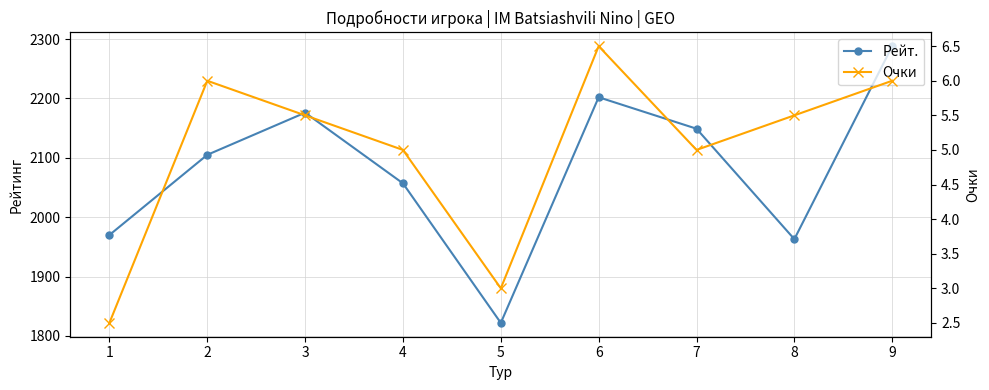

Reading left to right, what are all the values shown in this chart?

Рейт.: 1970.0	2105.0	2176.0	2057.0	1822.0	2202.0	2149.0	1963.0	2288.0
Очки: 2.5	6.0	5.5	5.0	3.0	6.5	5.0	5.5	6.0